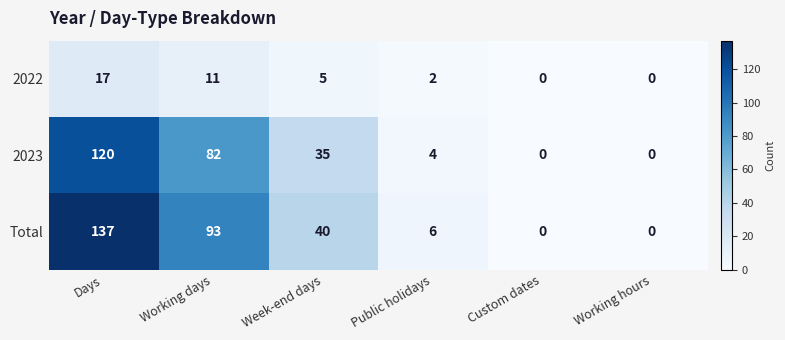

Which series has the largest total across all categories?

Total